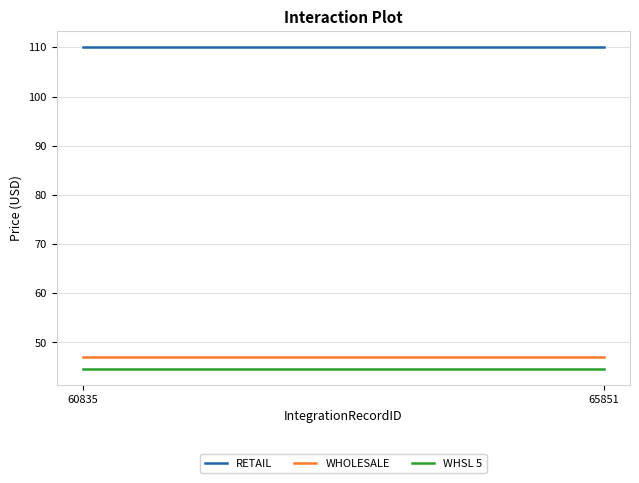

What is the minimum value for WHOLESALE?

47.0